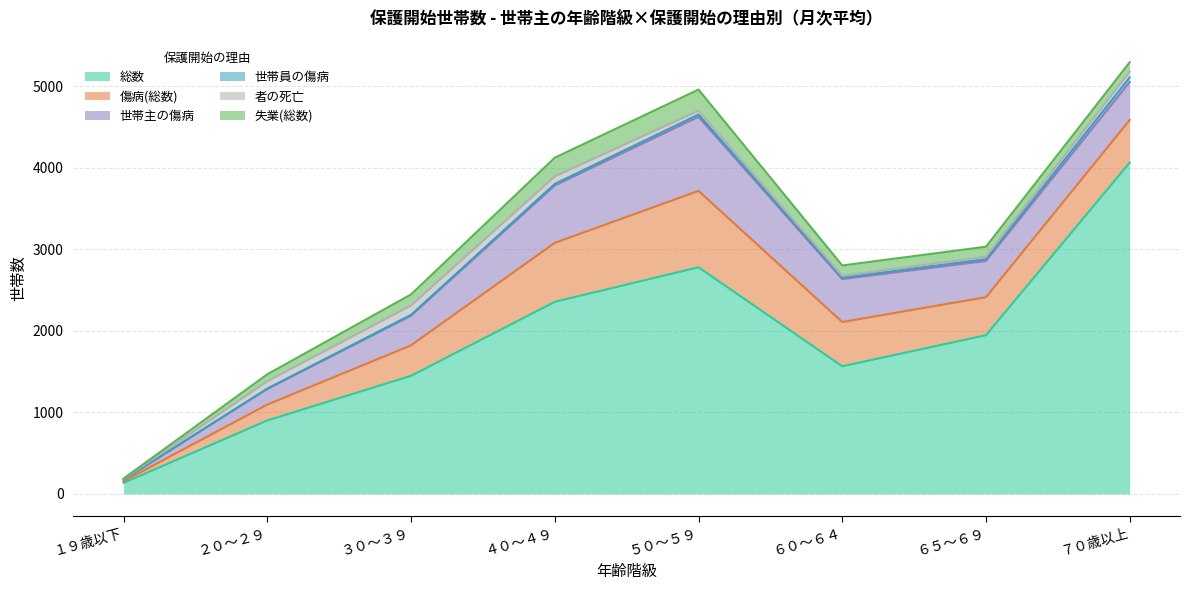

Reading left to right, extract all data points from this chart.

総数: １９歳以下=136	２０～２９=901	３０～３９=1448	４０～４９=2355	５０～５９=2779	６０～６４=1565	６５～６９=1946	７０歳以上=4062
傷病(総数): １９歳以下=20	２０～２９=195	３０～３９=374	４０～４９=723	５０～５９=936	６０～６４=543	６５～６９=466	７０歳以上=522
世帯主の傷病: １９歳以下=19	２０～２９=190	３０～３９=363	４０～４９=703	５０～５９=908	６０～６４=526	６５～６９=444	７０歳以上=465
世帯員の傷病: １９歳以下=0	２０～２９=6	３０～３９=11	４０～４９=20	５０～５９=28	６０～６４=17	６５～６９=22	７０歳以上=57
者の死亡: １９歳以下=9	２０～２９=89	３０～３９=114	４０～４９=92	５０～５９=47	６０～６４=22	６５～６９=31	７０歳以上=70
失業(総数): １９歳以下=5	２０～２９=86	３０～３９=136	４０～４９=229	５０～５９=259	６０～６４=128	６５～６９=122	７０歳以上=116